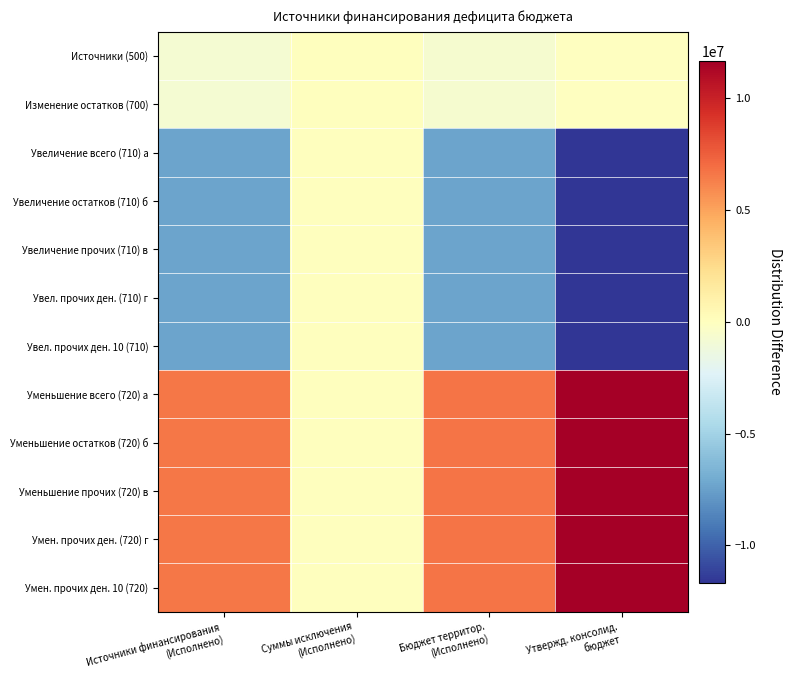

Reading left to right, what are all the values shown in this chart?

Источники (500): Источники финансирования
(Исполнено)=-733065.5	Суммы исключения
(Исполнено)=27910.0	Бюджет территор.
(Исполнено)=-705155.5	Утвержд. консолид.
бюджет=-52260.0
Изменение остатков (700): Источники финансирования
(Исполнено)=-733065.5	Суммы исключения
(Исполнено)=27910.0	Бюджет территор.
(Исполнено)=-705155.5	Утвержд. консолид.
бюджет=-52260.0
Увеличение всего (710) а: Источники финансирования
(Исполнено)=-7370538.8	Суммы исключения
(Исполнено)=0.0	Бюджет территор.
(Исполнено)=-7370538.8	Утвержд. консолид.
бюджет=-11676400.0
Увеличение остатков (710) б: Источники финансирования
(Исполнено)=-7370538.8	Суммы исключения
(Исполнено)=0.0	Бюджет территор.
(Исполнено)=-7370538.8	Утвержд. консолид.
бюджет=-11676400.0
Увеличение прочих (710) в: Источники финансирования
(Исполнено)=-7370538.8	Суммы исключения
(Исполнено)=0.0	Бюджет территор.
(Исполнено)=-7370538.8	Утвержд. консолид.
бюджет=-11676400.0
Увел. прочих ден. (710) г: Источники финансирования
(Исполнено)=-7370538.8	Суммы исключения
(Исполнено)=0.0	Бюджет территор.
(Исполнено)=-7370538.8	Утвержд. консолид.
бюджет=-11676400.0
Увел. прочих ден. 10 (710): Источники финансирования
(Исполнено)=-7370538.8	Суммы исключения
(Исполнено)=0.0	Бюджет территор.
(Исполнено)=-7370538.8	Утвержд. консолид.
бюджет=-11676400.0
Уменьшение всего (720) а: Источники финансирования
(Исполнено)=6637473.3	Суммы исключения
(Исполнено)=27910.0	Бюджет территор.
(Исполнено)=6665383.3	Утвержд. консолид.
бюджет=11624140.0
Уменьшение остатков (720) б: Источники финансирования
(Исполнено)=6637473.3	Суммы исключения
(Исполнено)=27910.0	Бюджет территор.
(Исполнено)=6665383.3	Утвержд. консолид.
бюджет=11624140.0
Уменьшение прочих (720) в: Источники финансирования
(Исполнено)=6637473.3	Суммы исключения
(Исполнено)=27910.0	Бюджет территор.
(Исполнено)=6665383.3	Утвержд. консолид.
бюджет=11624140.0
Умен. прочих ден. (720) г: Источники финансирования
(Исполнено)=6637473.3	Суммы исключения
(Исполнено)=27910.0	Бюджет территор.
(Исполнено)=6665383.3	Утвержд. консолид.
бюджет=11624140.0
Умен. прочих ден. 10 (720): Источники финансирования
(Исполнено)=6637473.3	Суммы исключения
(Исполнено)=27910.0	Бюджет территор.
(Исполнено)=6665383.3	Утвержд. консолид.
бюджет=11624140.0